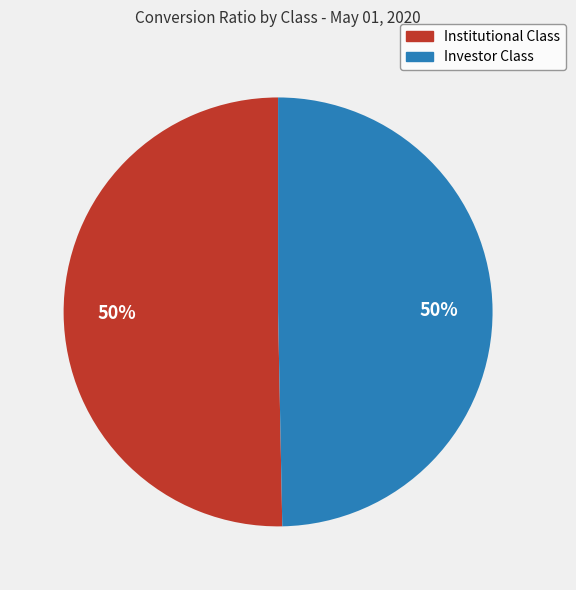

True or false: Investor Class accounts for 50% of the total.

True